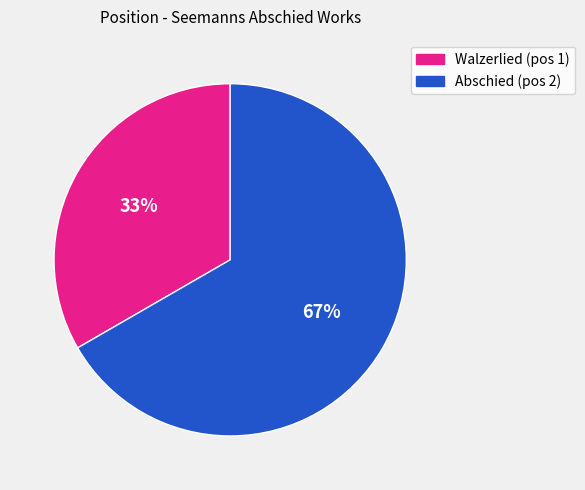

To the nearest percent, what is the average slice percentage?

50%